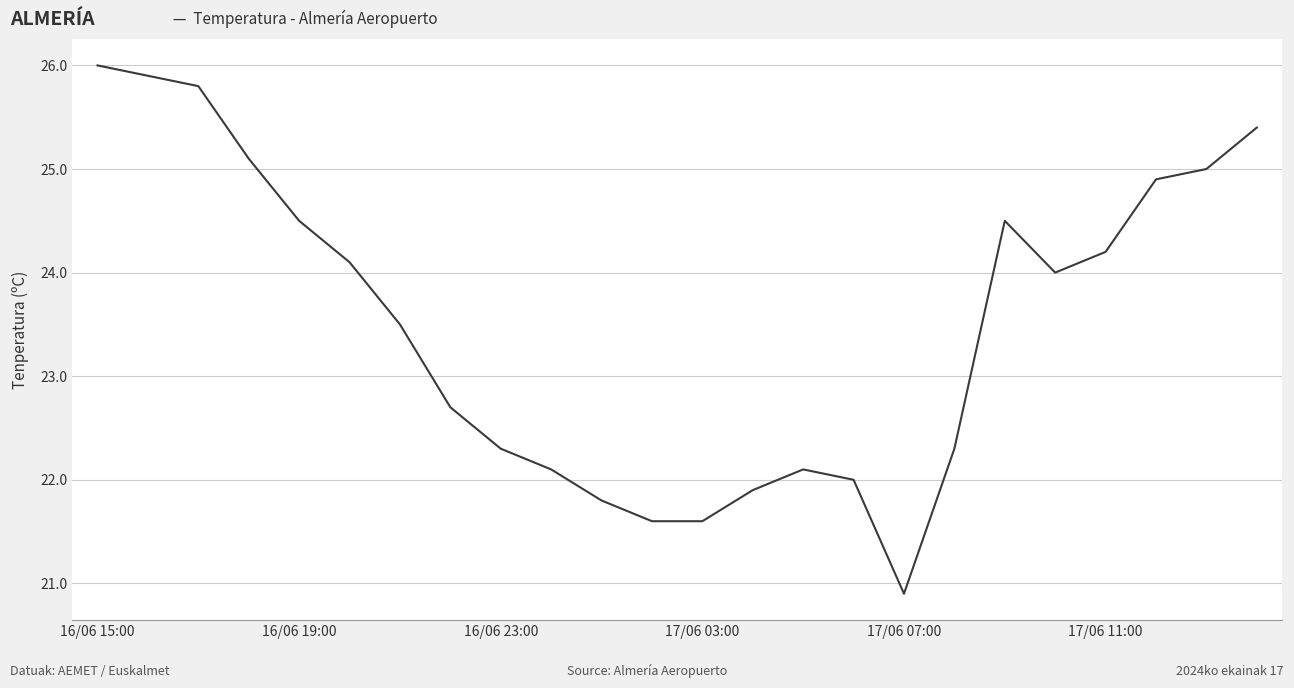

What is the minimum value shown in the chart?

20.9